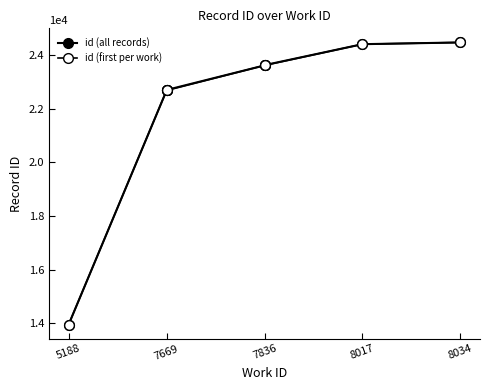

Is it true that the value at 7669 is 15693?

False